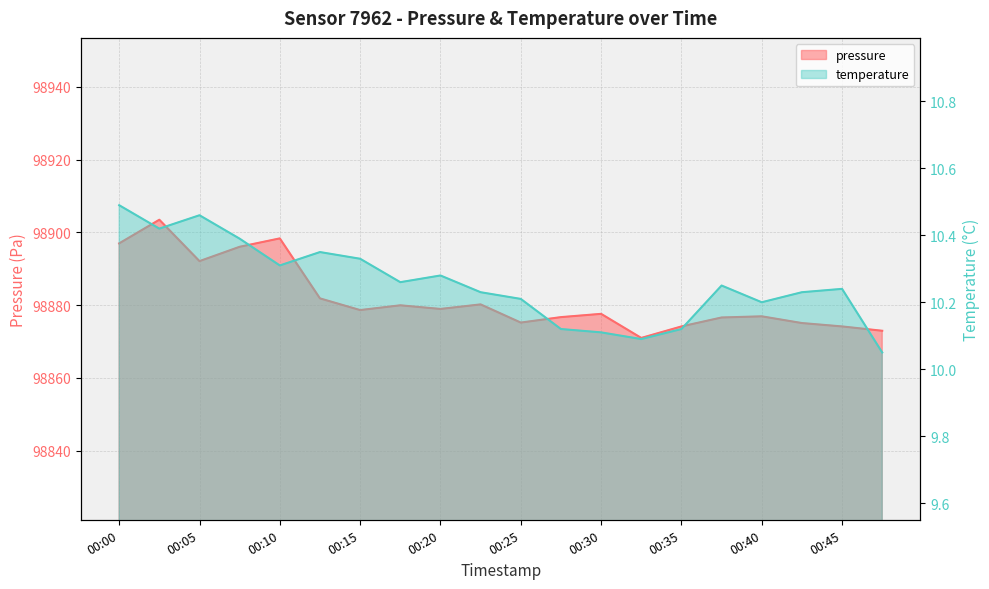

What is the sum of all temperature values?

205.1